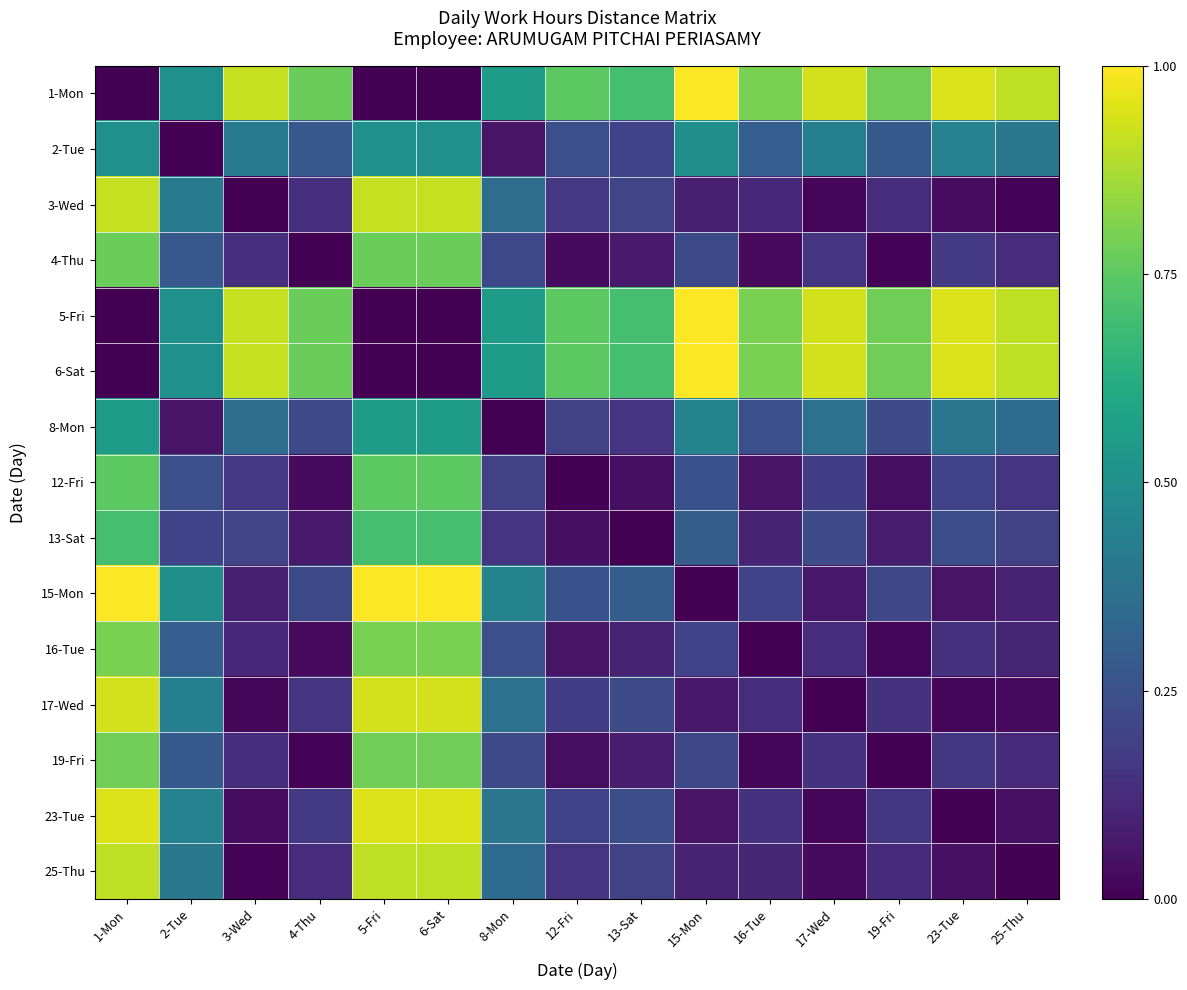

What is the total value across all series at 12-Fri?

3.8